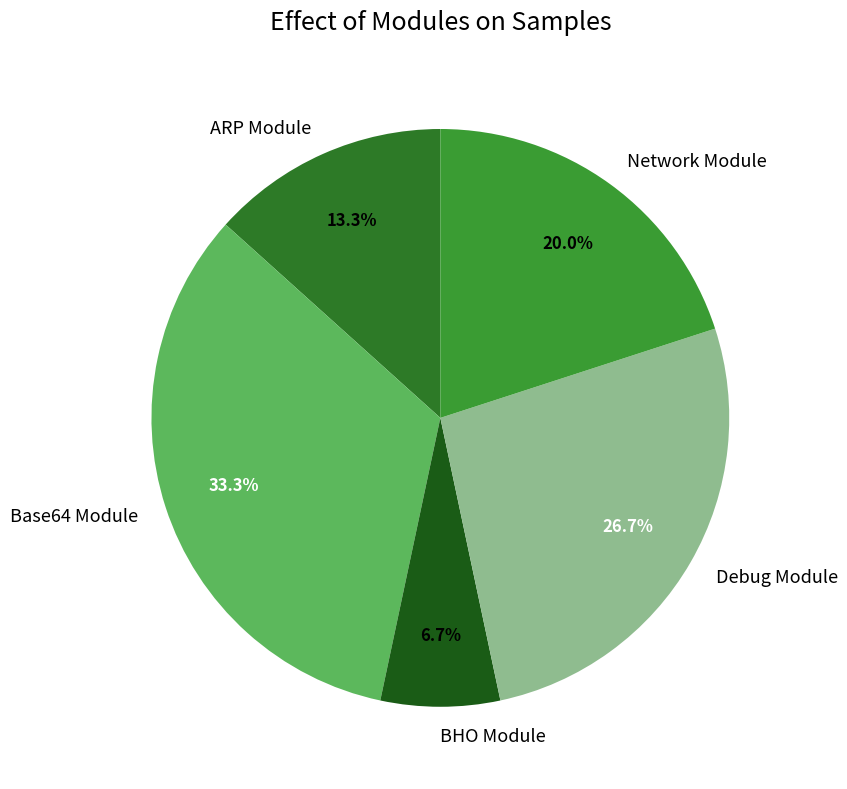

Does Network Module represent more than half of the total?

No